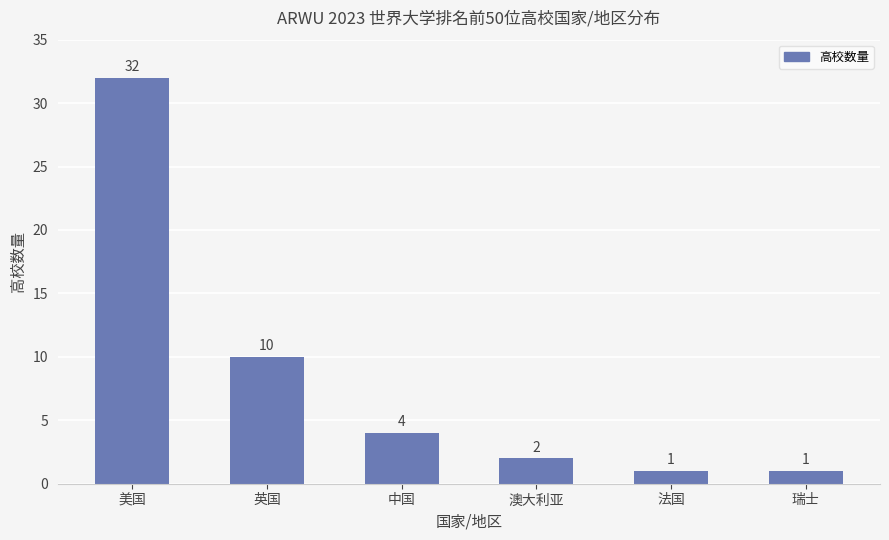

The chart shows a value of 1 at 瑞士. True or false?

True